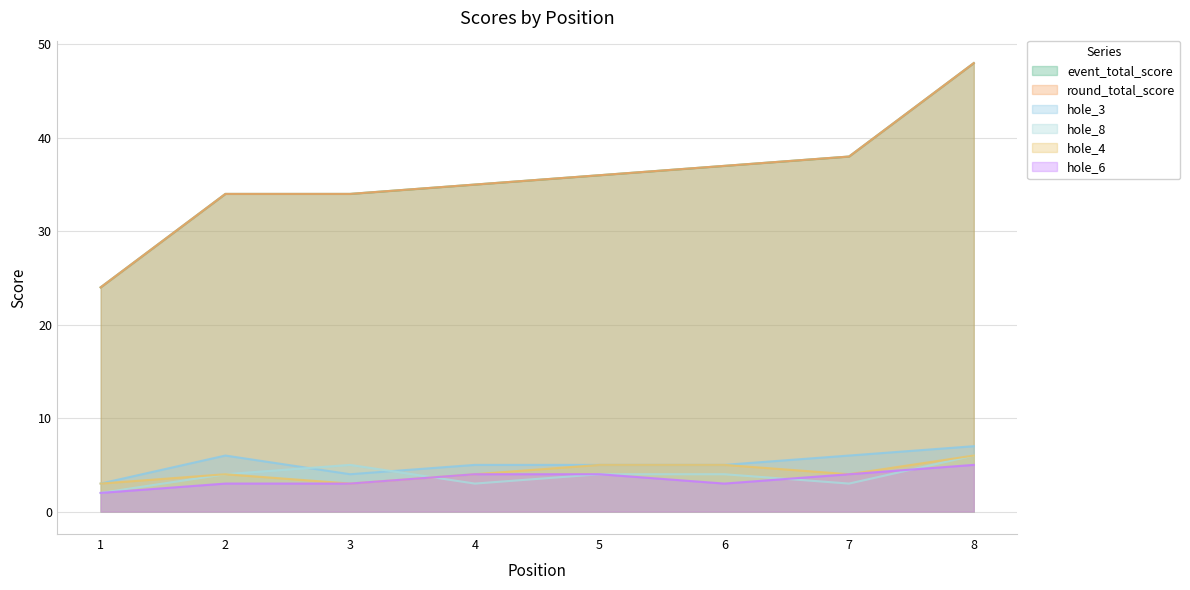

Rank the series at 6 from highest to lowest value.

event_total_score, round_total_score, hole_3, hole_4, hole_8, hole_6